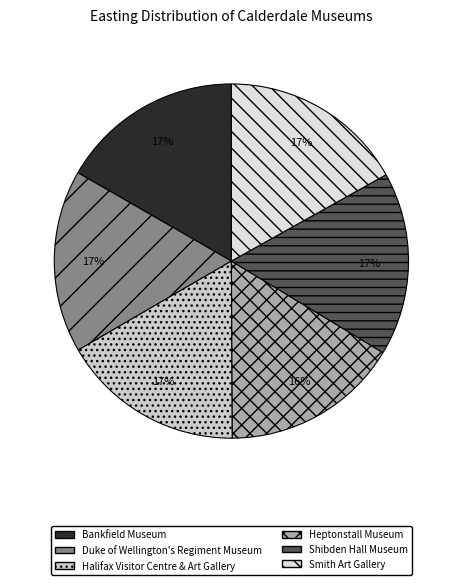

How many segments does this pie chart have?

6